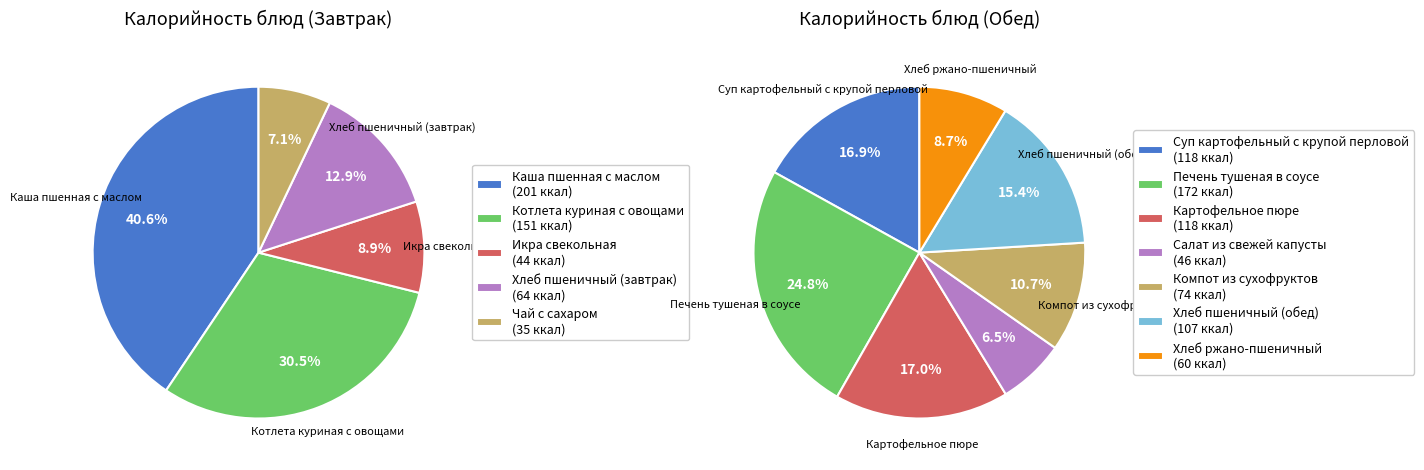

How many segments does this pie chart have?

5